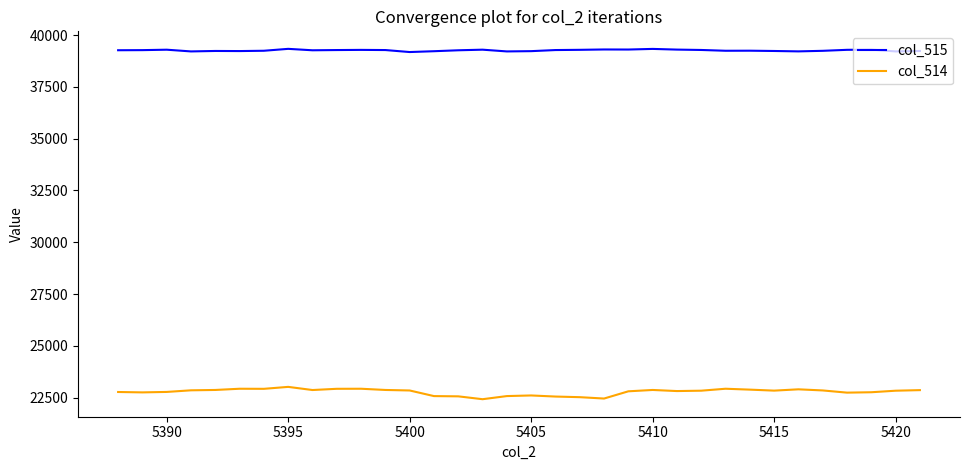

What is the difference between the maximum and minimum values in the col_514 series?

595